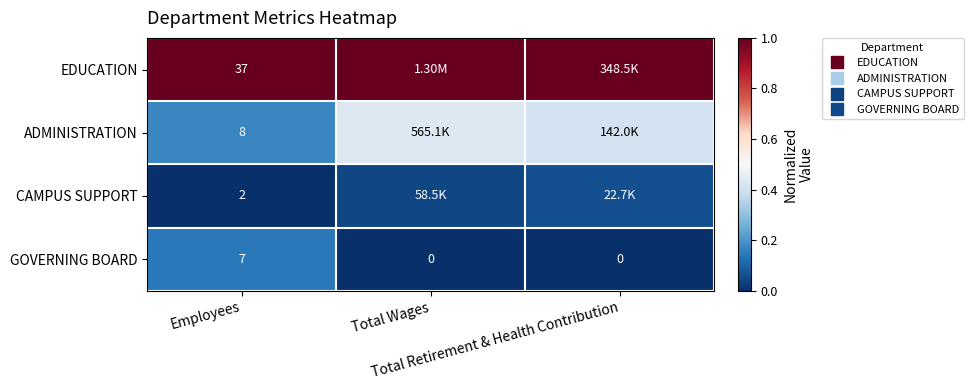

What is the approximate value of CAMPUS SUPPORT at Total Retirement & Health Contribution?

0.1